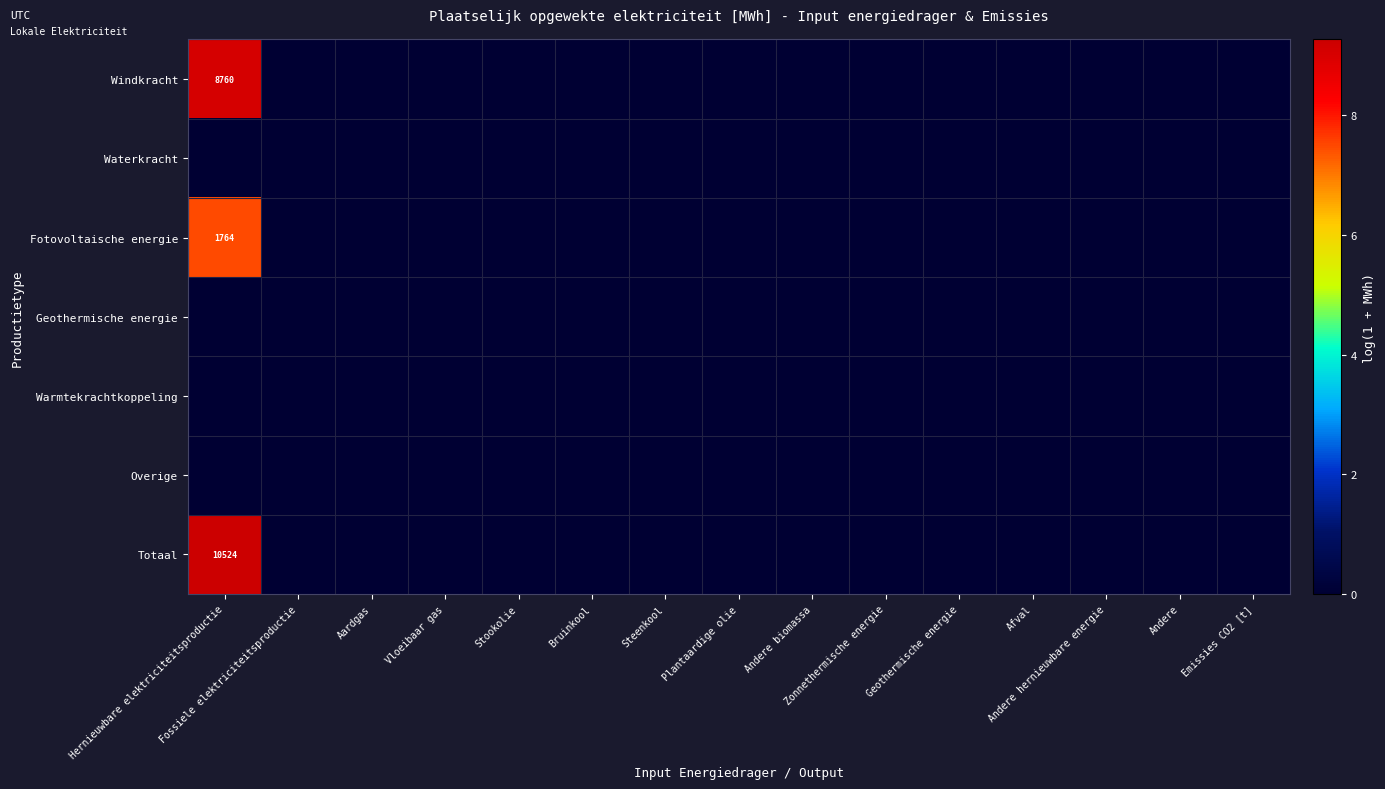

Which has a higher value, Aardgas or Hernieuwbare elektriciteitsproductie?

Hernieuwbare elektriciteitsproductie